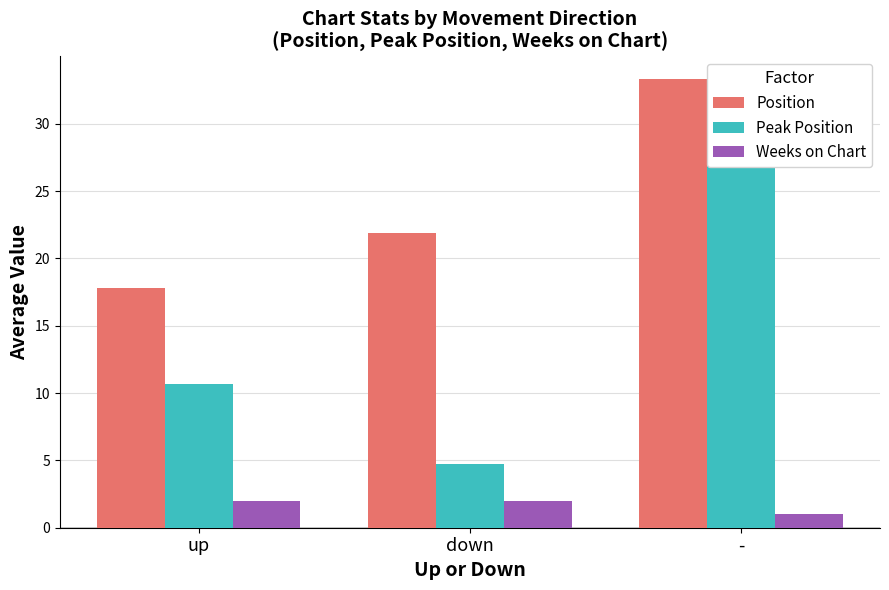

How many groups of bars are there?

3